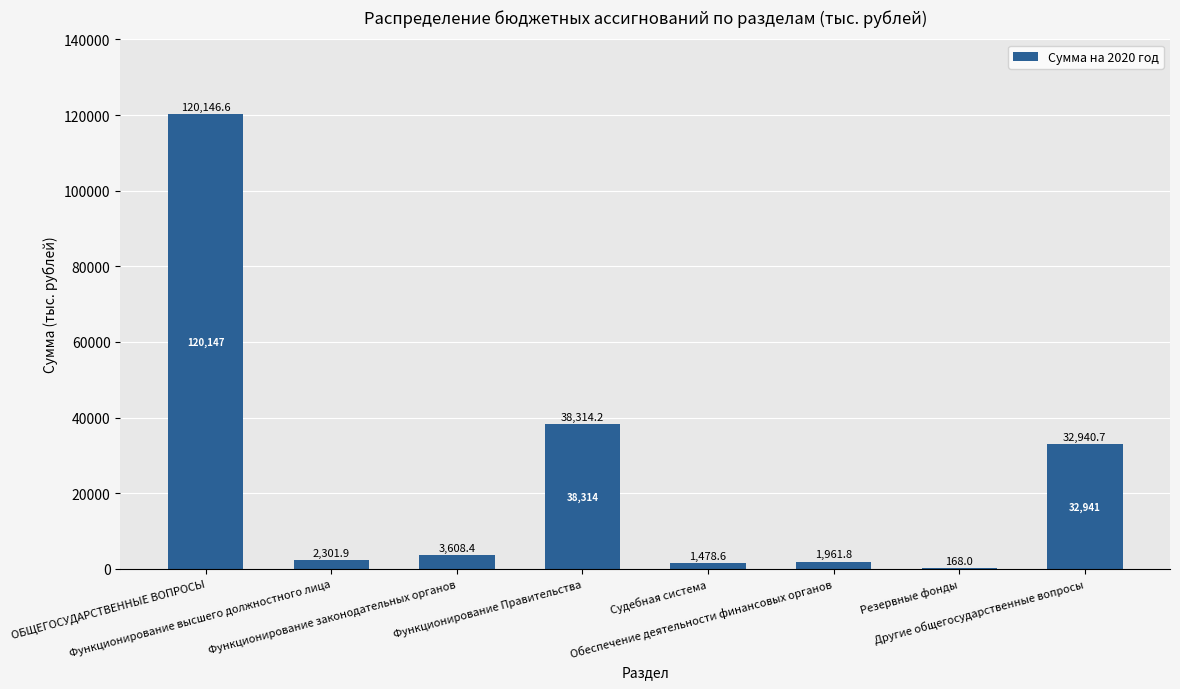

Reading right to left, what are all the values shown in this chart?

32940.7	168.0	1961.8	1478.6	38314.2	3608.4	2301.9	120146.6